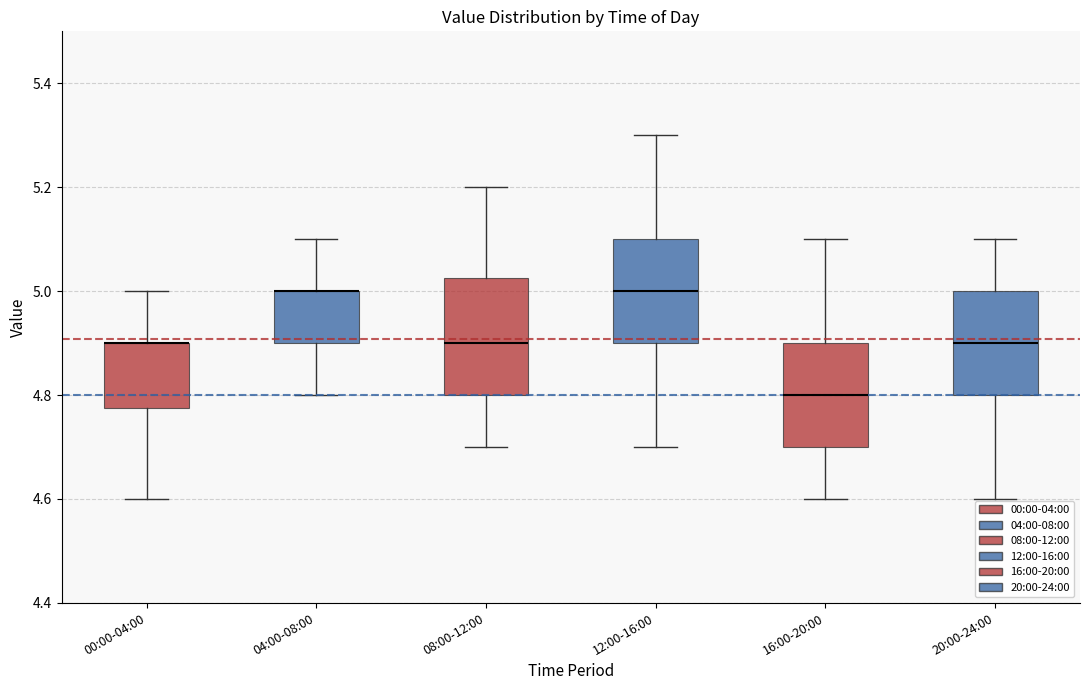

Reading left to right, read every box against the y-axis: the position of its median line, the range the box covers, and the ends of its whiskers. The values are not printed on the chart, so give them approximately, as read against the axis.

00:00-04:00: median 4.90 (drawn on the box's upper edge), box 4.78 to 4.90, whiskers 4.60 to 5.00
04:00-08:00: median 5.00 (drawn on the box's upper edge), box 4.90 to 5.00, whiskers 4.80 to 5.10
08:00-12:00: median 4.90, box 4.80 to 5.02, whiskers 4.70 to 5.20
12:00-16:00: median 5.00, box 4.90 to 5.10, whiskers 4.70 to 5.30
16:00-20:00: median 4.80, box 4.70 to 4.90, whiskers 4.60 to 5.10
20:00-24:00: median 4.90, box 4.80 to 5.00, whiskers 4.60 to 5.10